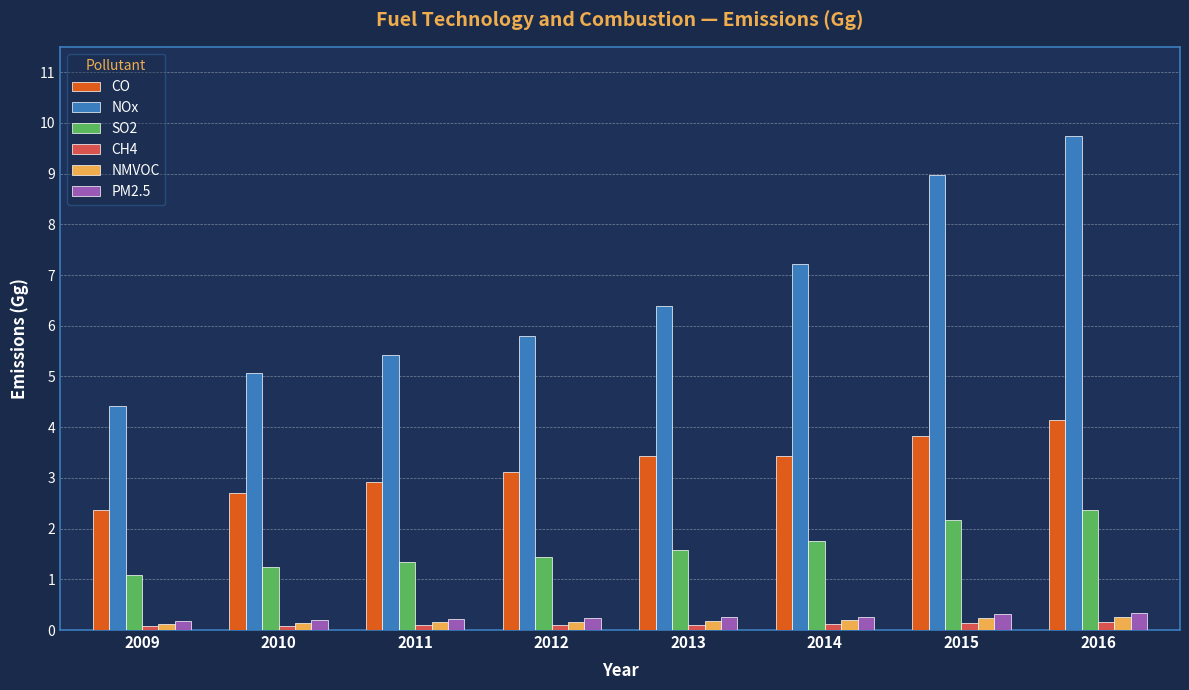

What is the maximum value shown in the chart?

9.7